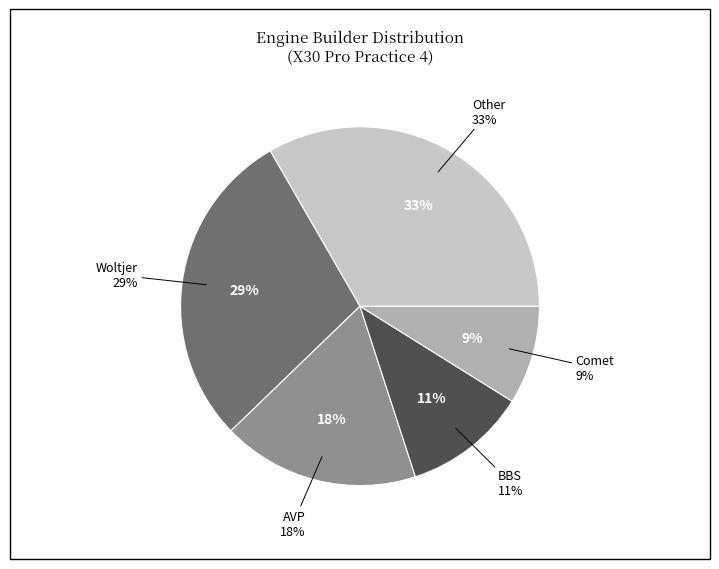

To the nearest percent, what is the average slice percentage?

20%